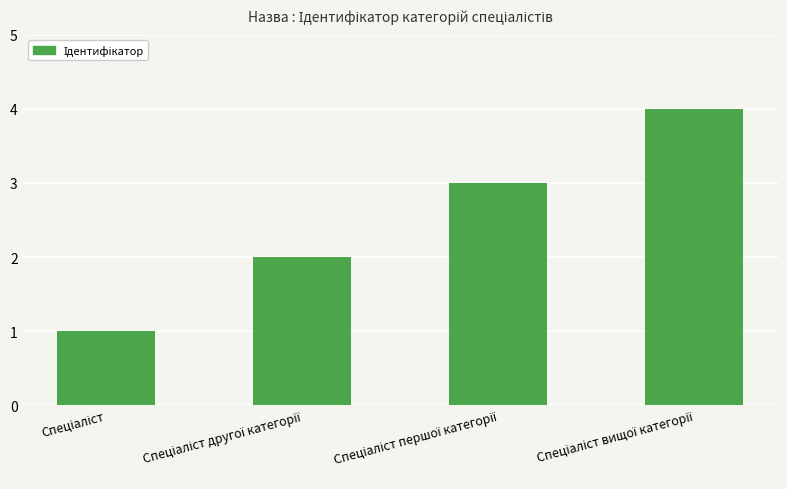

What is the sum of all values?

10